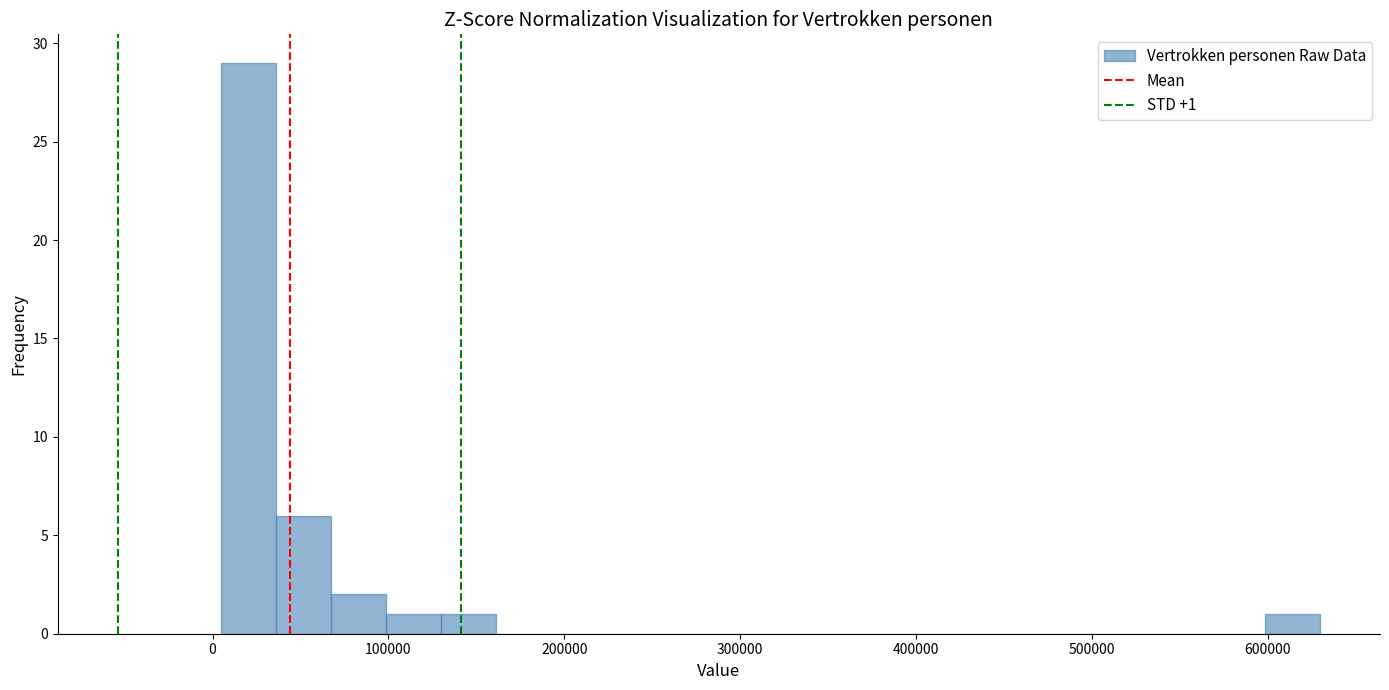

Around what value on the x-axis is the tallest bar? Give the approximate position of its centre, as read against the axis.

20000